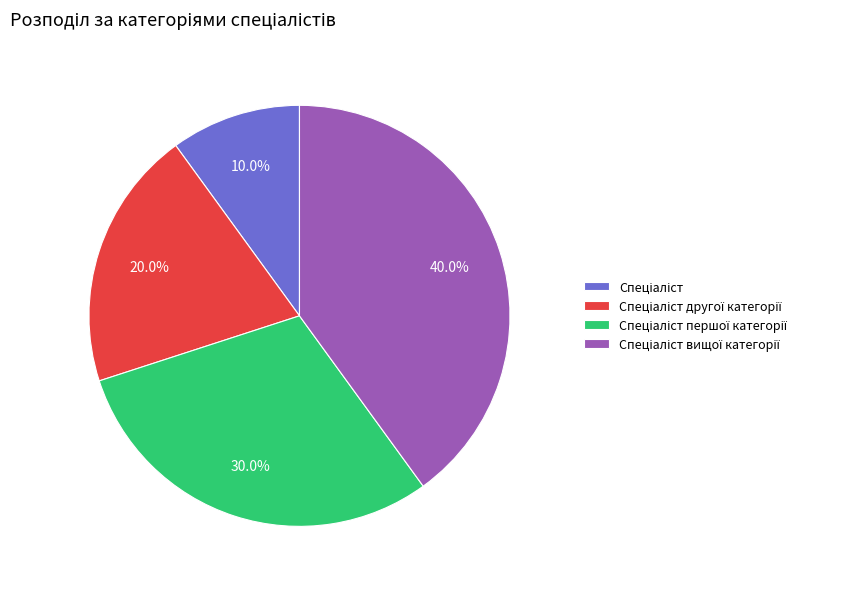

Is there any slice that represents more than half of the pie?

No